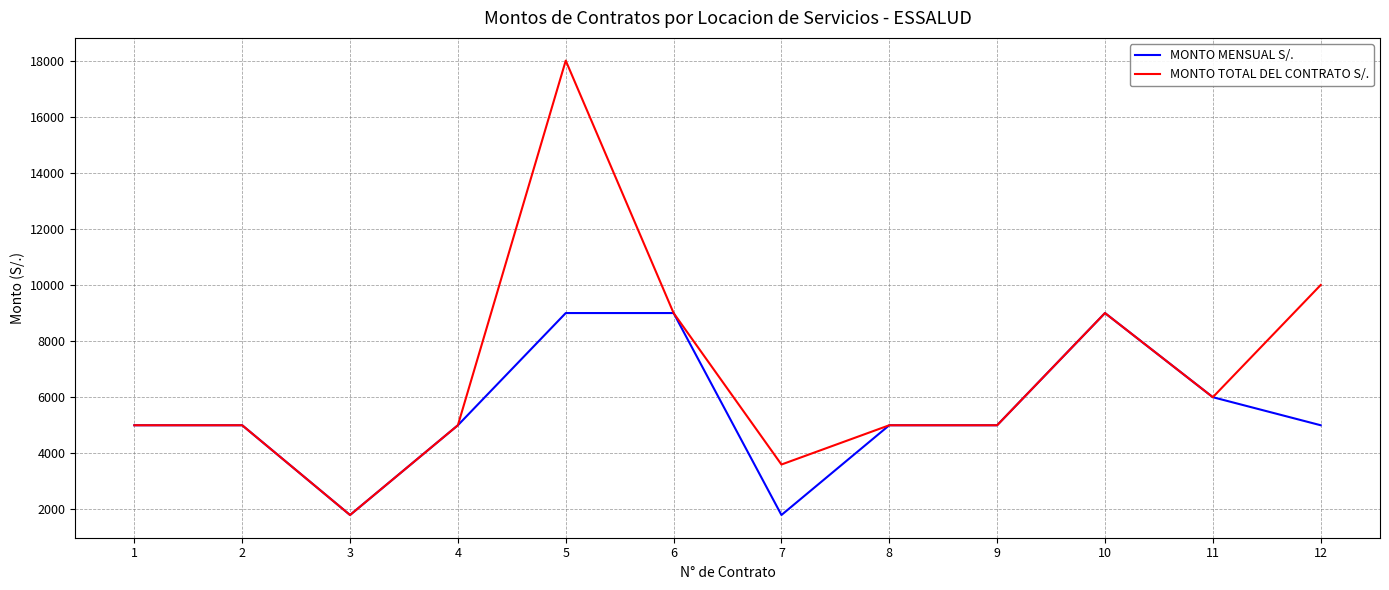

Does the chart display data point markers on the line(s)?

No